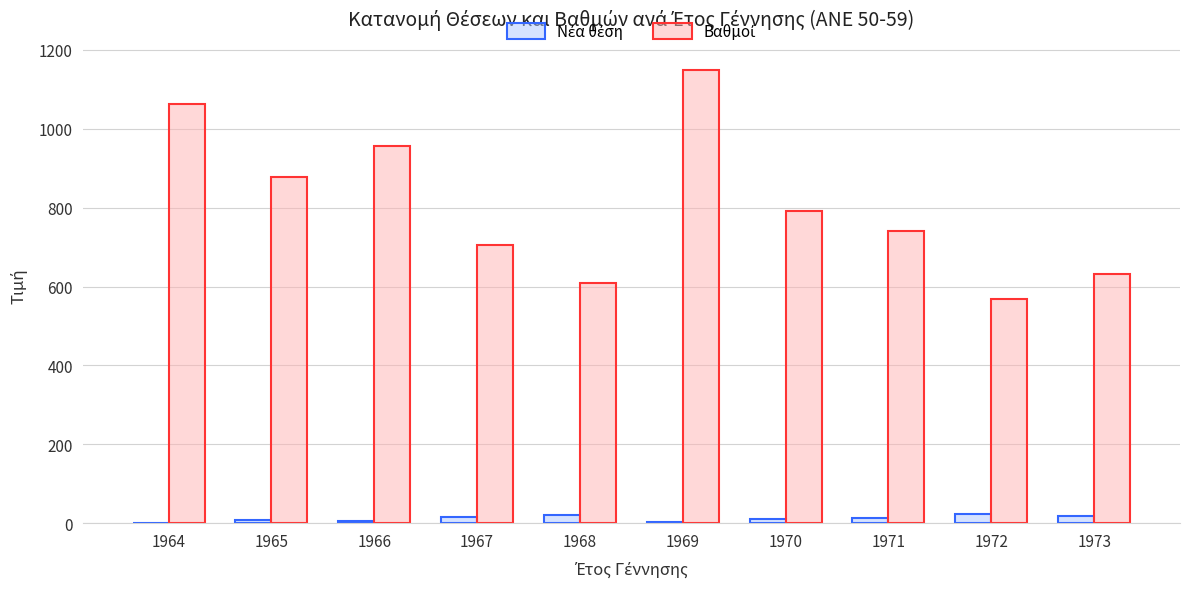

At which category is the sum across all series the highest?

1969